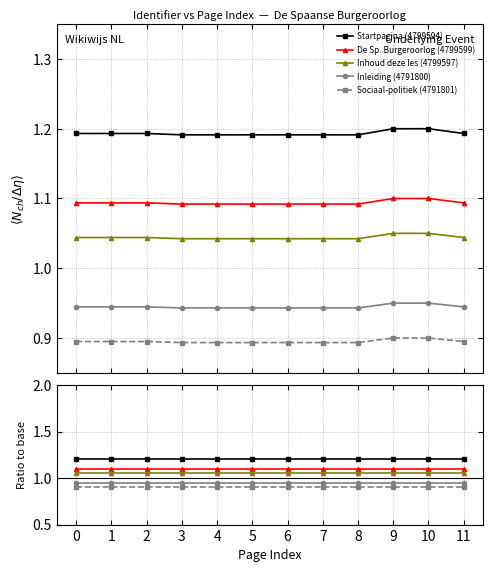

What is the sum of all Sociaal-politiek (4791801) values?

10.8